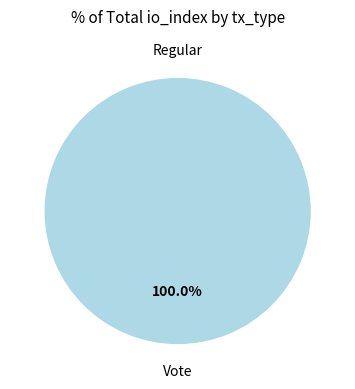

Does any single category account for the majority?

Yes